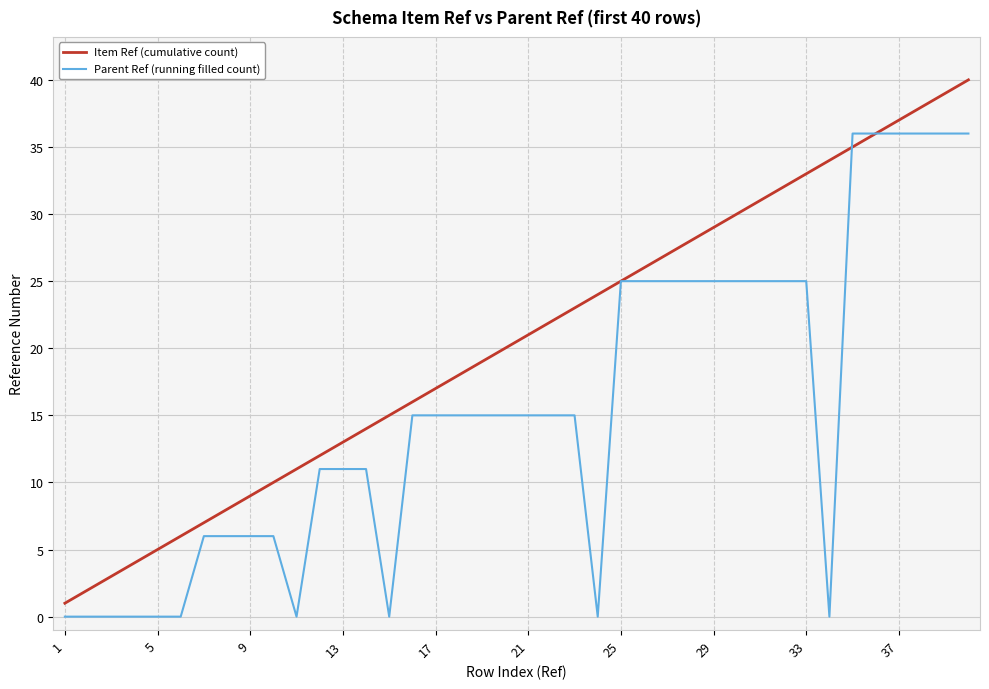

List the series in order of their peak value, highest first.

Item Ref (cumulative count), Parent Ref (running filled count)